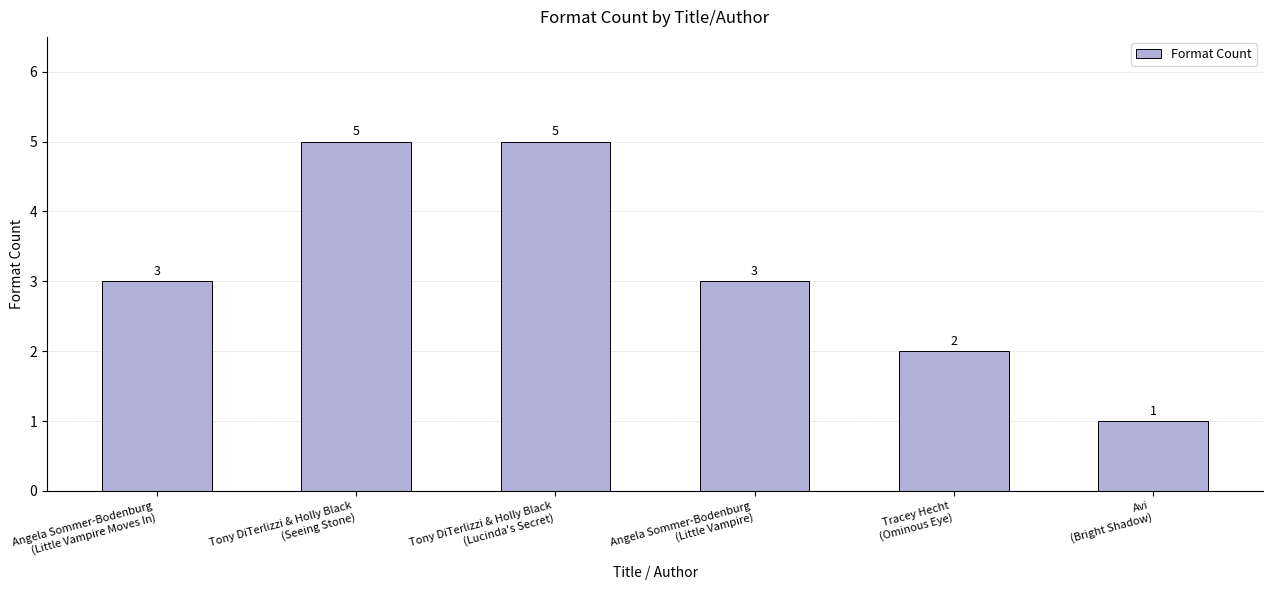

Are the bars grouped side by side (vs. stacked)?

No